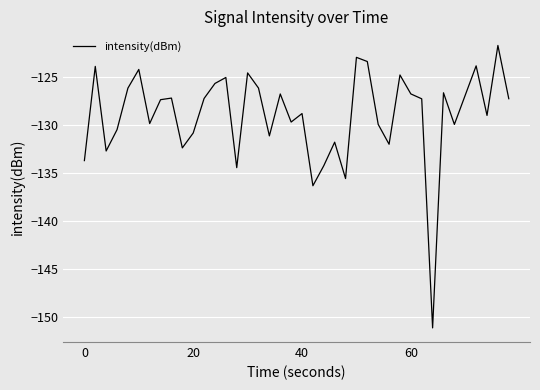

What is the minimum value shown in the chart?

-151.1